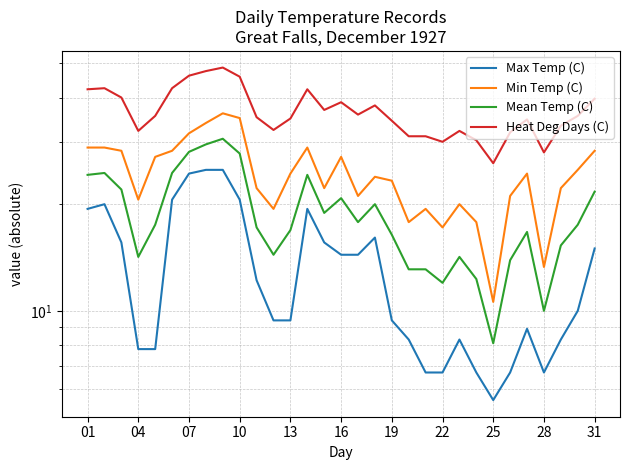

What is the highest value of the Max Temp (C) series?

25.0